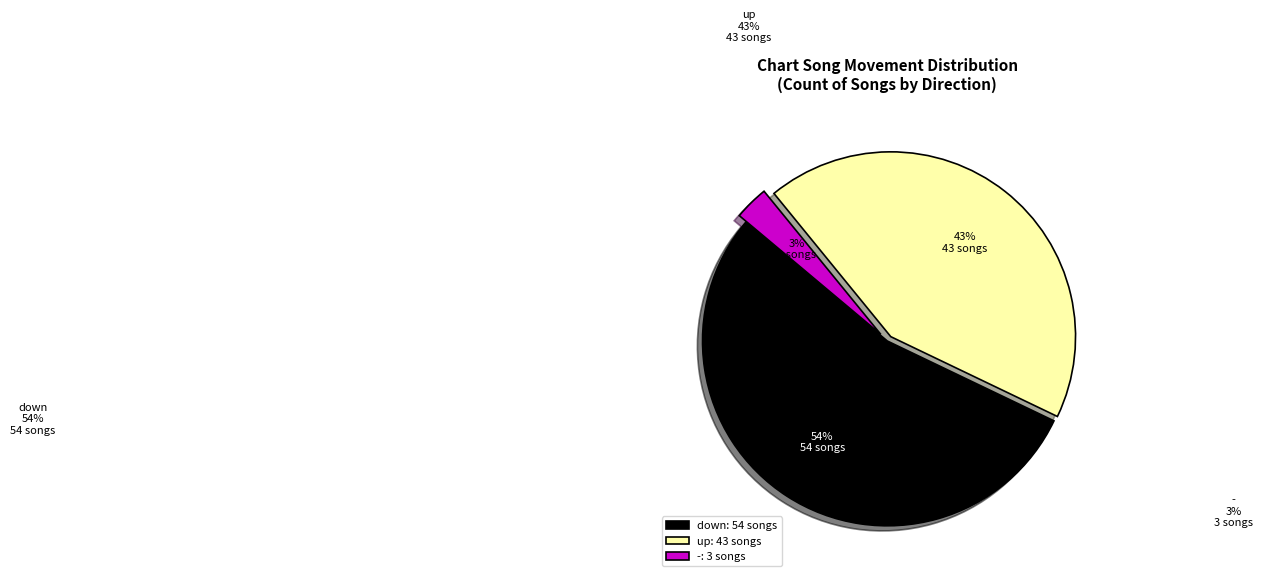

Between up and -, which is larger?

up